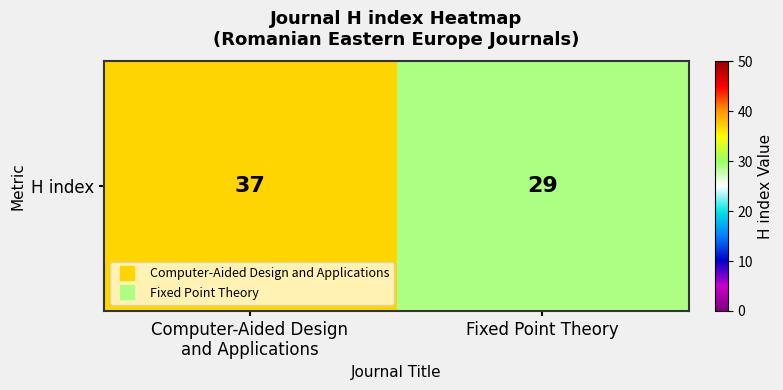

What is the change in value from Computer-Aided Design
and Applications to Fixed Point Theory?

-8